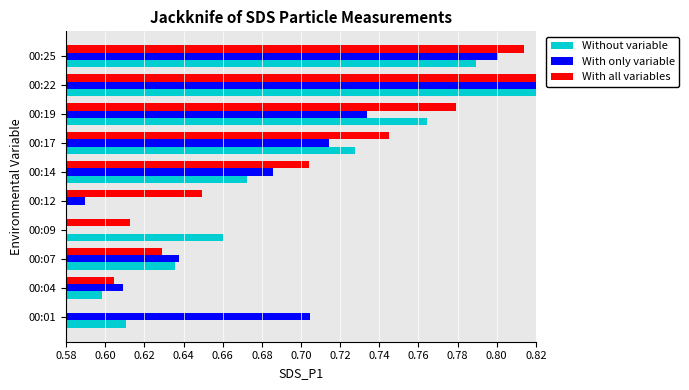

What is the sum of all Without variable values?

6.9